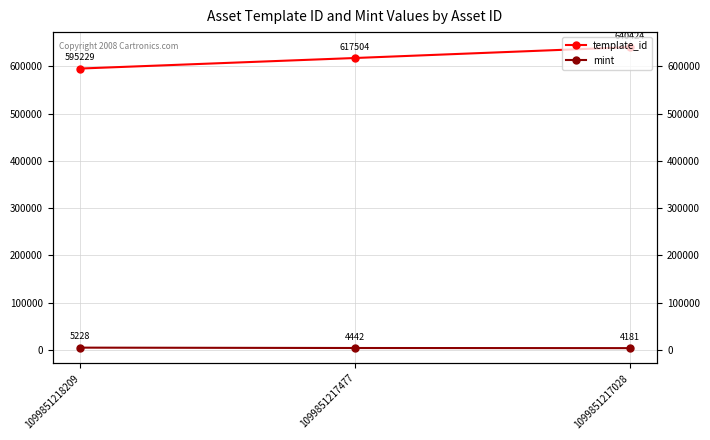

At which label does mint reach its peak?

1099851218209